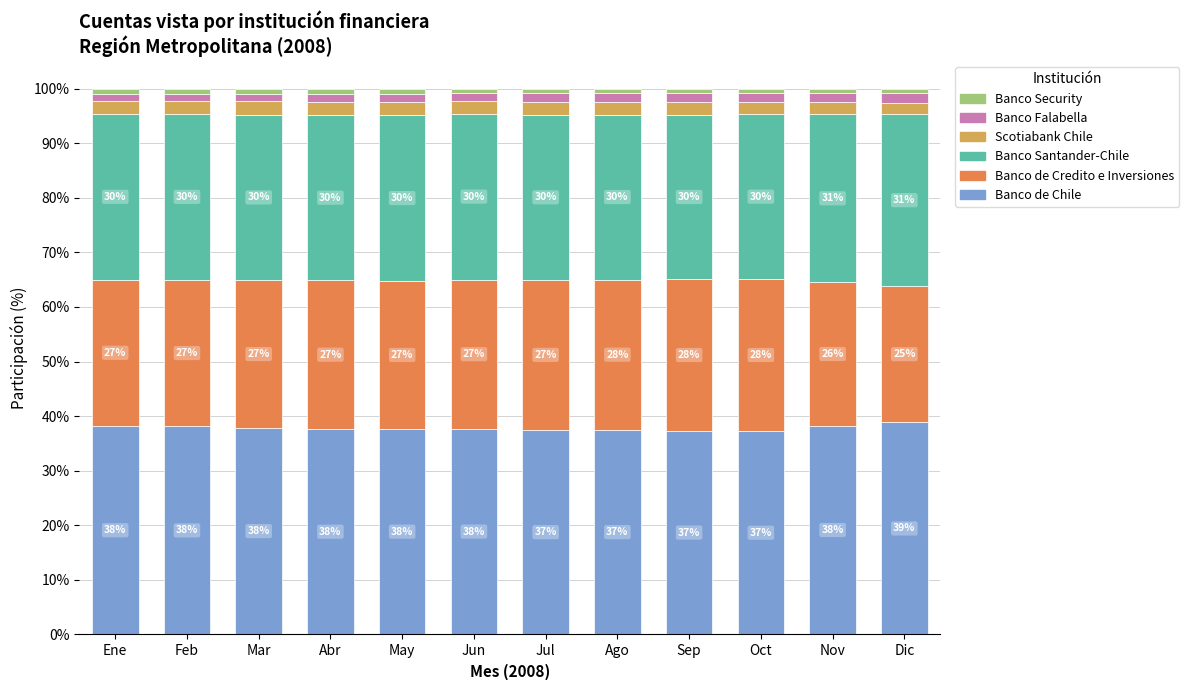

What is the difference between the maximum and minimum values in the Banco Security series?

0.2